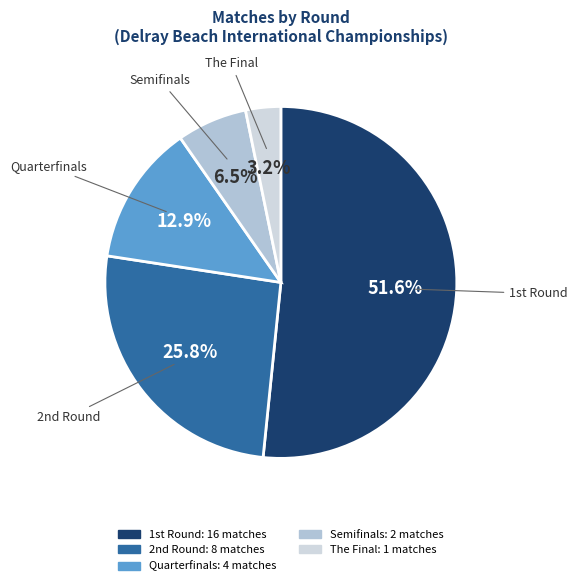

Rank the categories by value from highest to lowest.

1st Round, 2nd Round, Quarterfinals, Semifinals, The Final